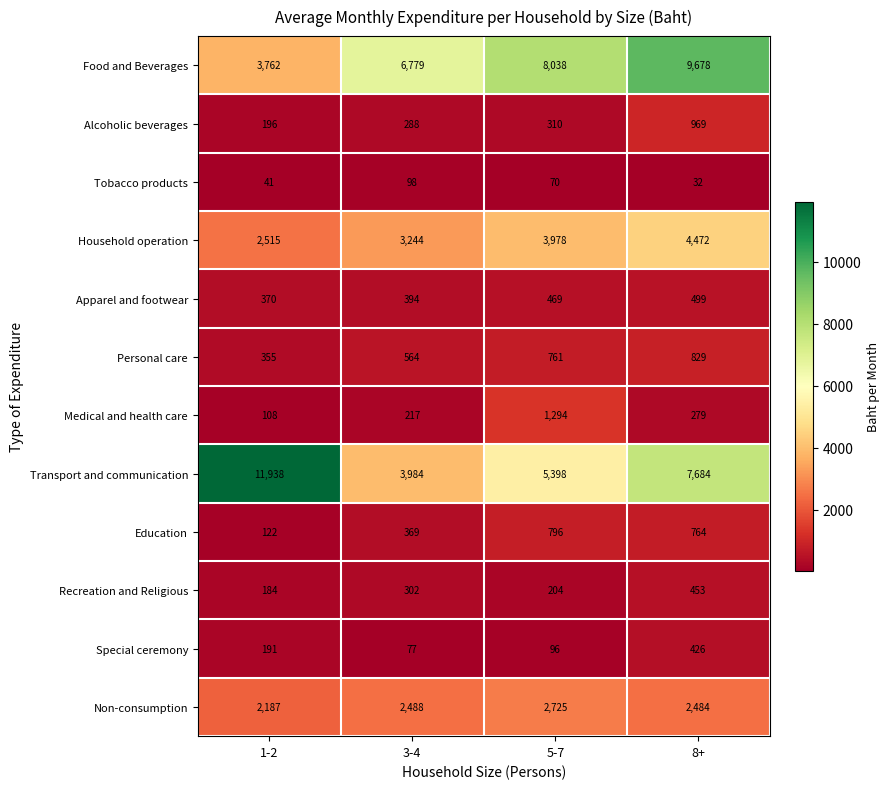

The value of Tobacco products at 5-7 is 93. True or false?

False